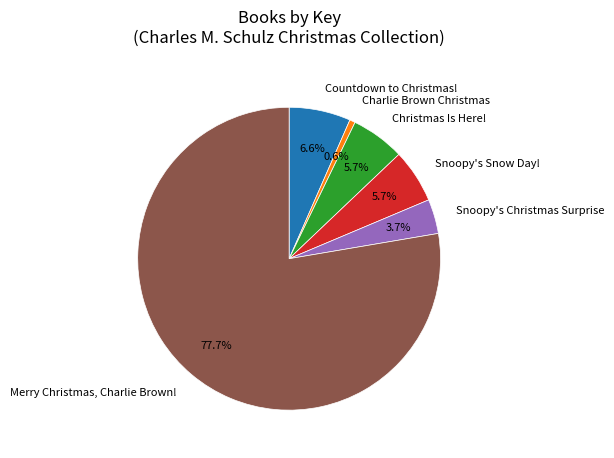

Is Merry Christmas, Charlie Brown! the majority of the pie?

Yes